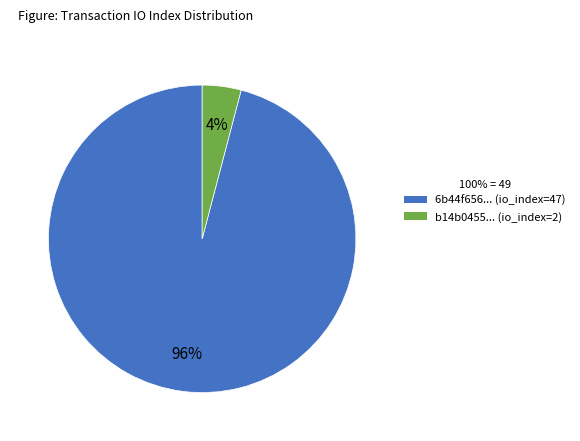

Combined, do b14b0455... (io_index=2) and 6b44f656... (io_index=47) account for over 50%?

Yes